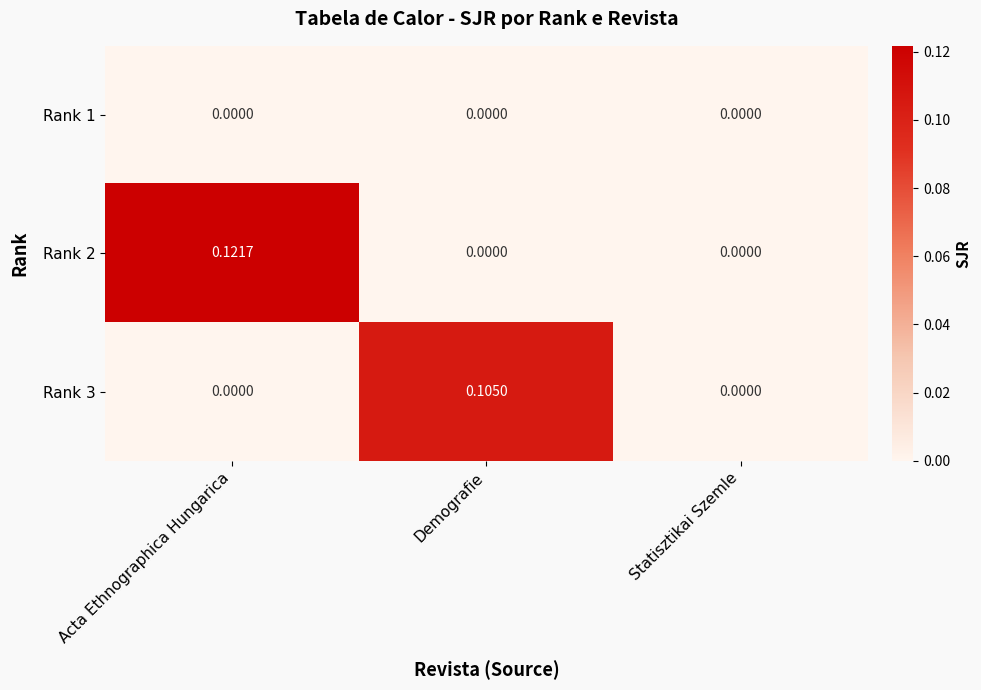

At which category is the sum across all series the highest?

Acta Ethnographica Hungarica